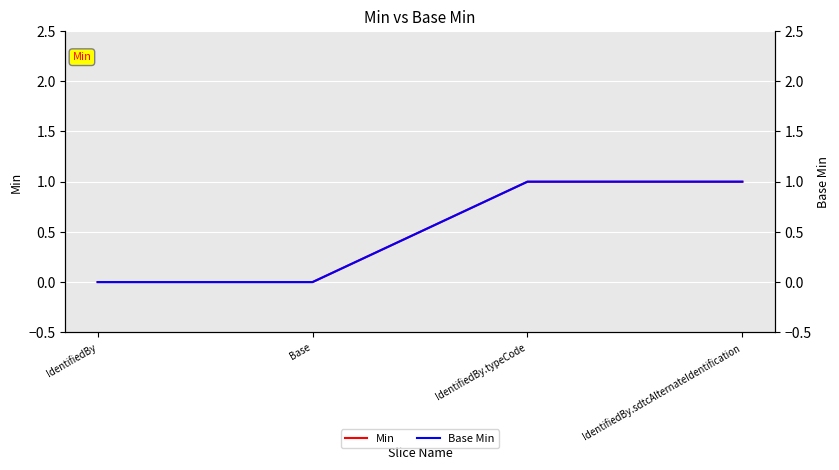

Which category has the highest value in the Base Min series?

IdentifiedBy.typeCode